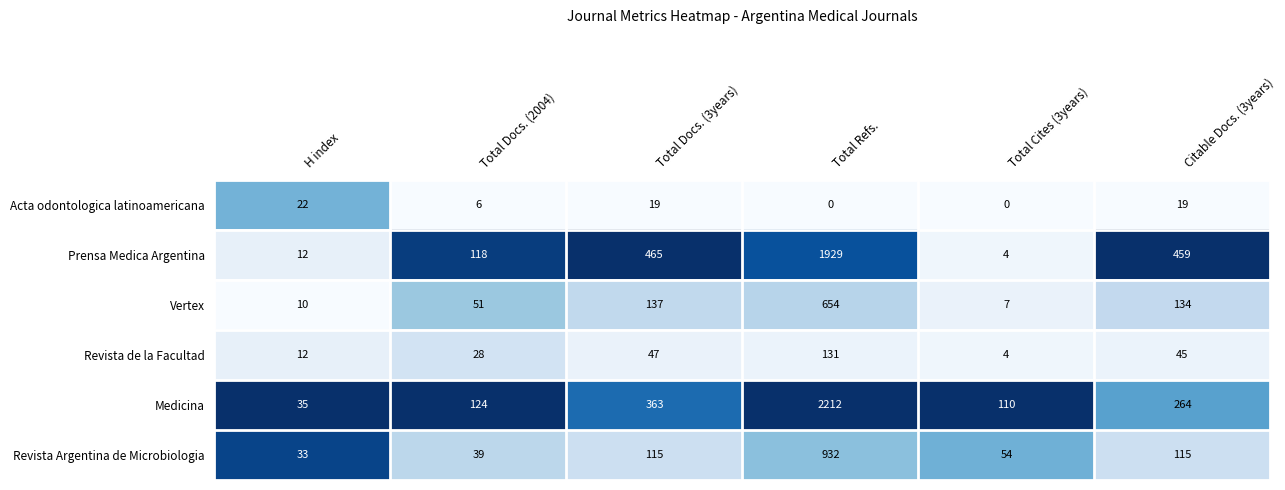

How many positive values does the Acta odontologica latinoamericana series have?

4